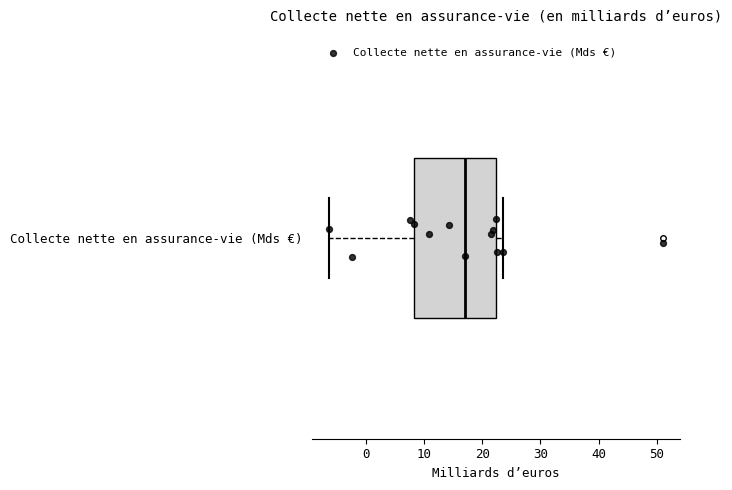

Read this box plot against the x-axis: the position of the median line, the range covered by the box, and the ends of both whiskers. The values are not printed on the chart, so give them approximately, as read against the axis.

median 17, box 8 to 22, whiskers -6 to 24